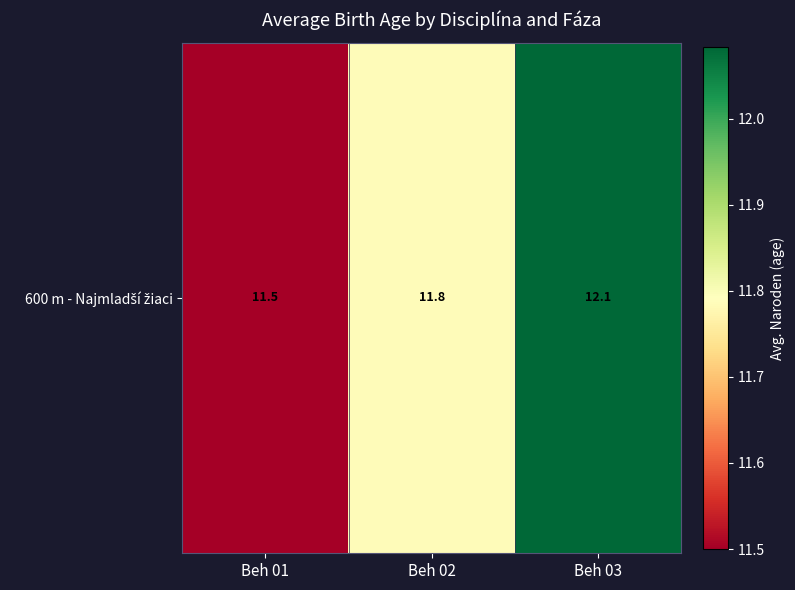

What is the greatest value displayed?

12.1